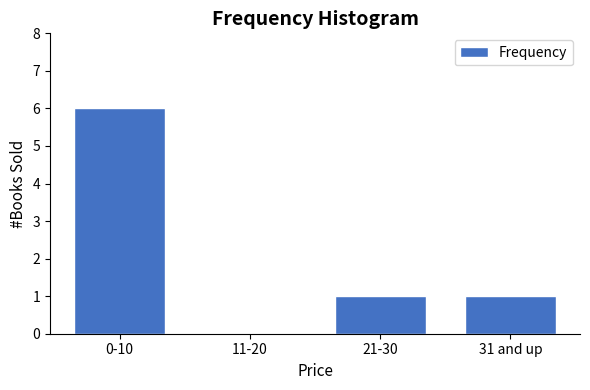

Reading right to left, list all the values displayed in this chart.

31 and up=1	21-30=1	11-20=0	0-10=6